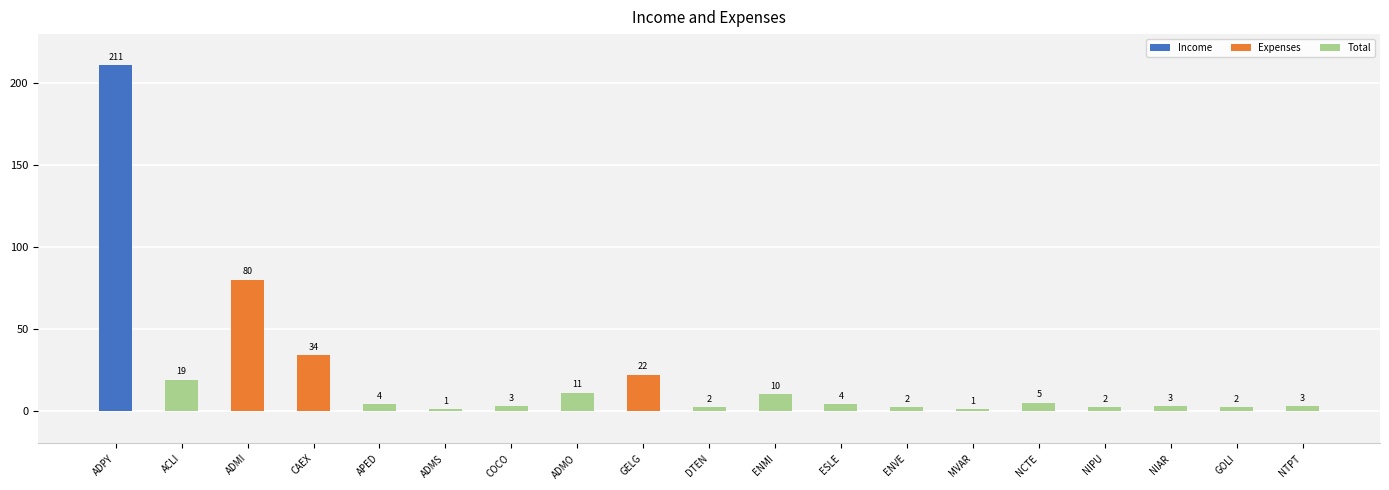

What is the difference between the values at ADMI and NCTE?

75